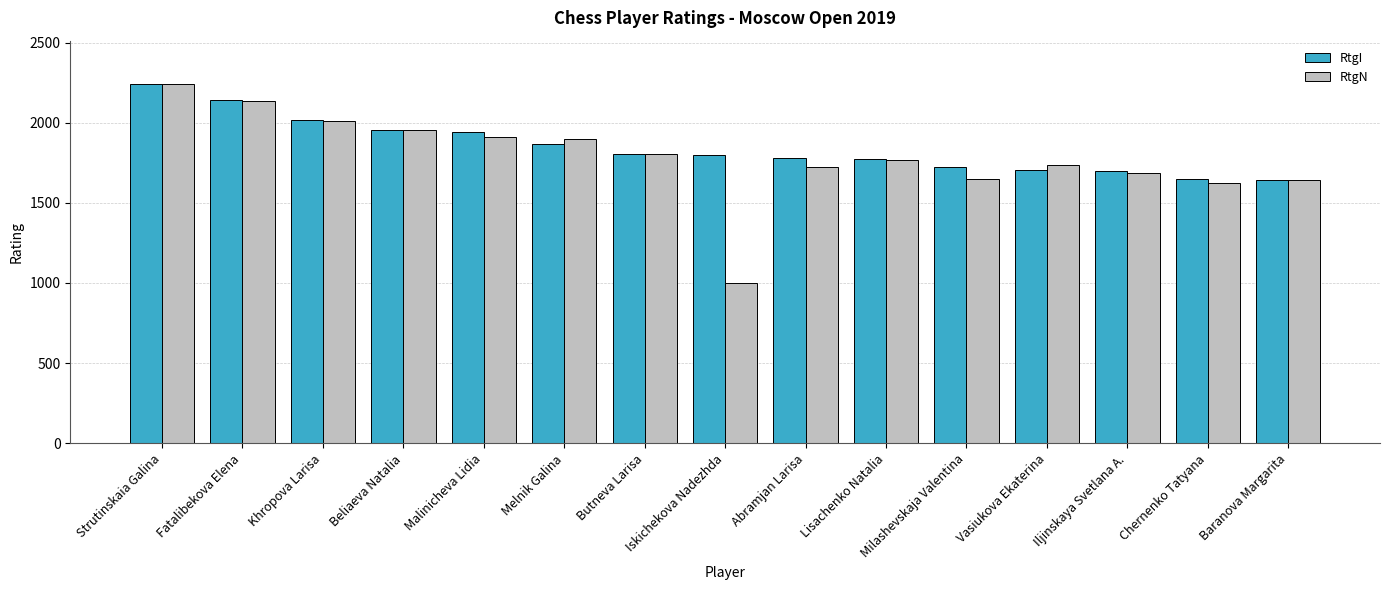

At which label does RtgN reach its minimum?

Iskichekova Nadezhda